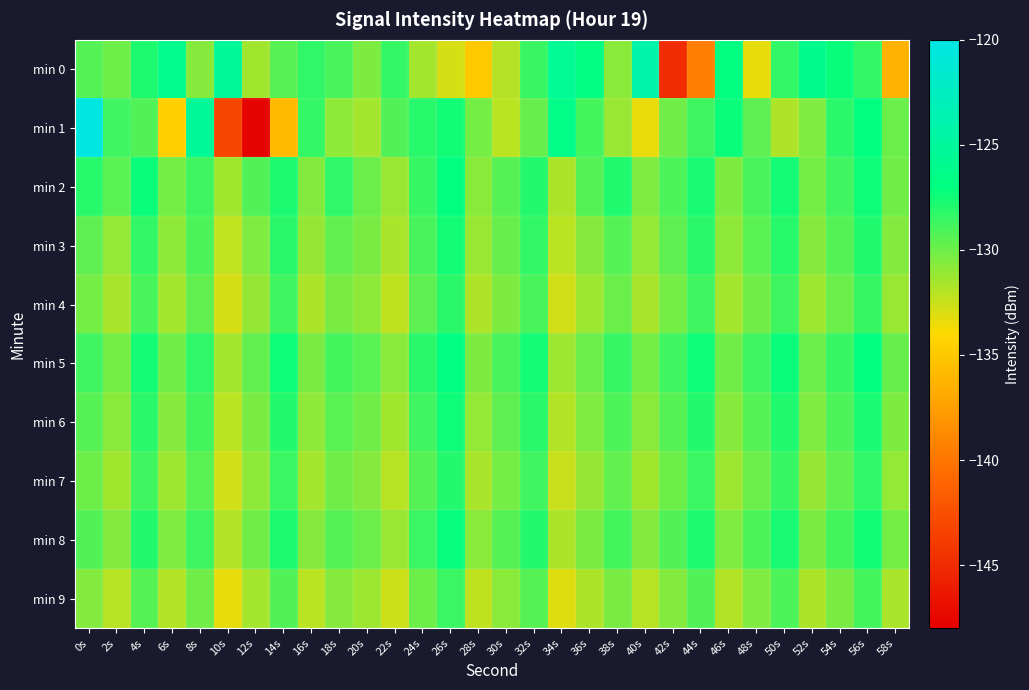

Between 14s and 34s, which is larger?

34s